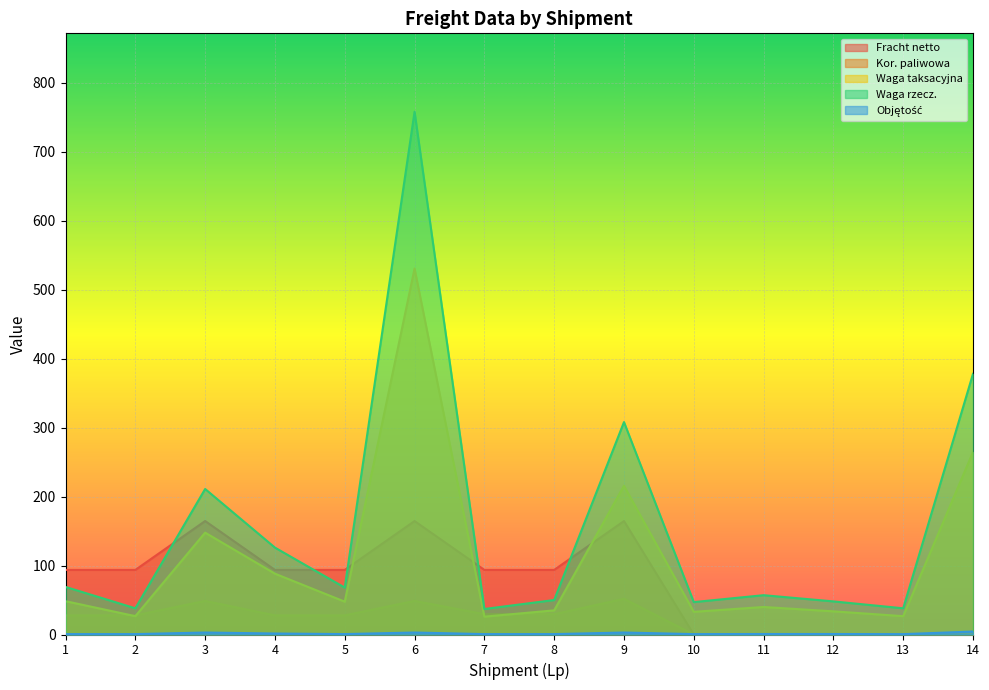

True or false: Waga rzecz. and Kor. paliwowa cross at least once.

False